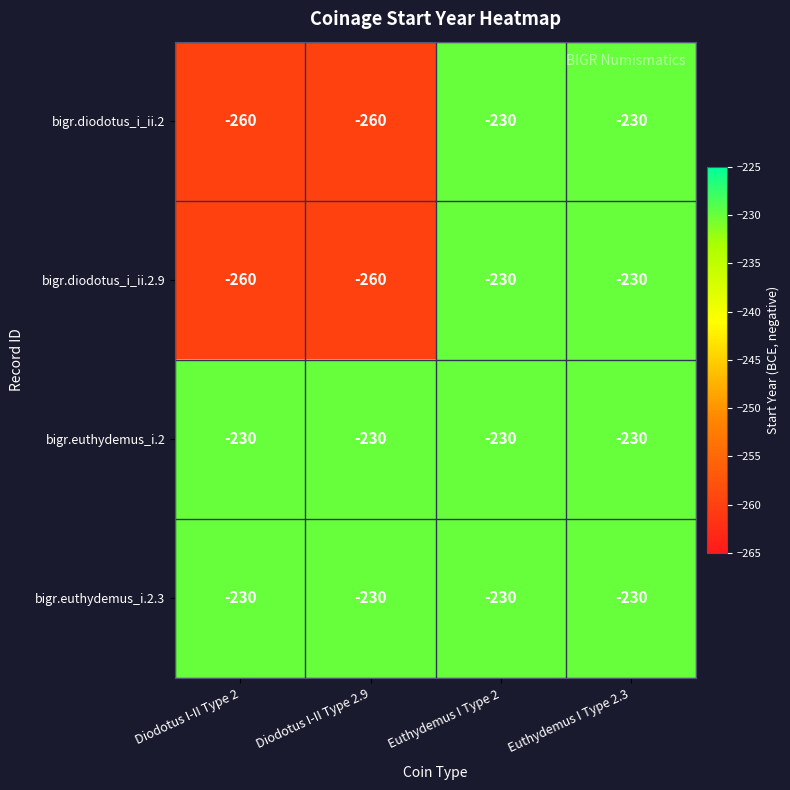

What is the difference between the highest and lowest values at Diodotus I-II Type 2.9?

30